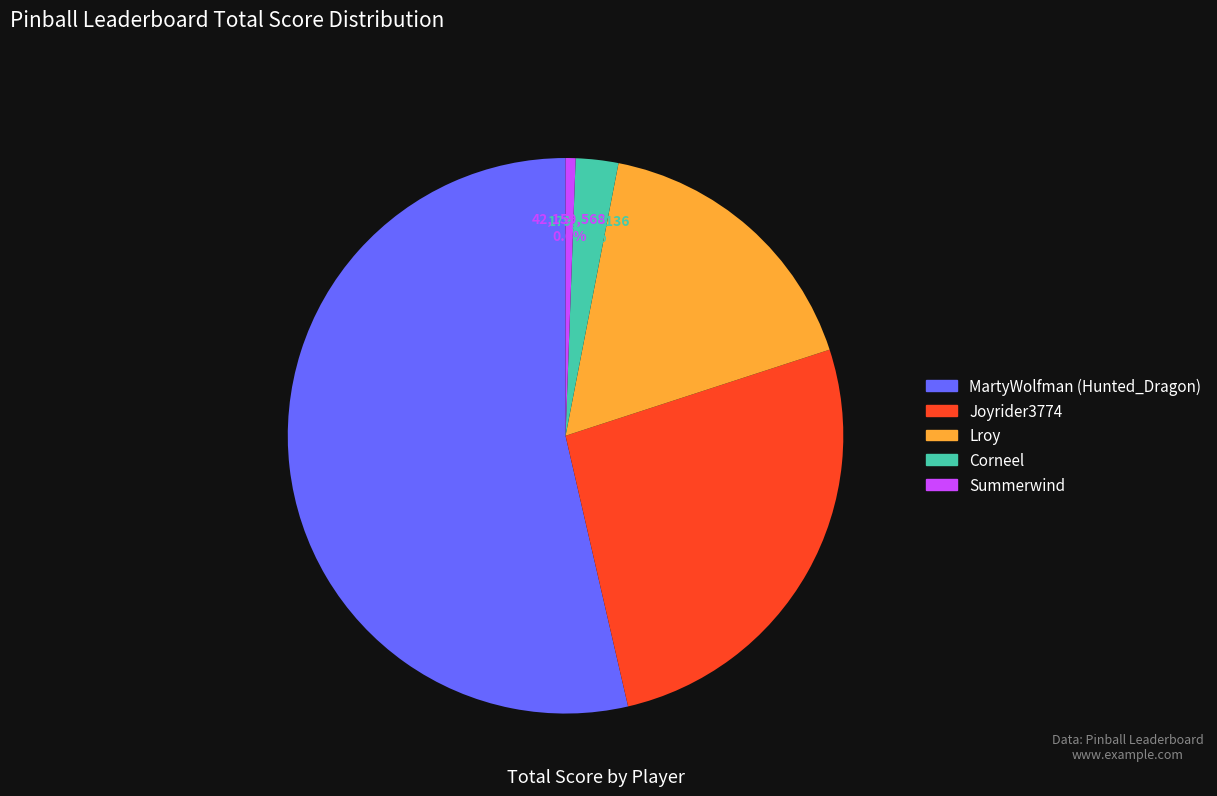

Which slice is the largest?

MartyWolfman (Hunted_Dragon)